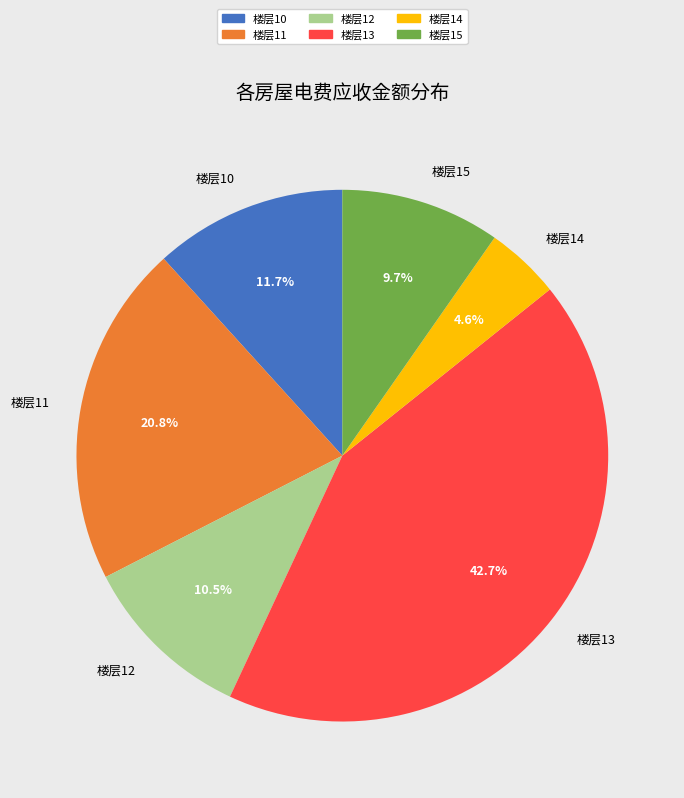

What percentage do 楼层11 and 楼层14 together represent?

25.4%